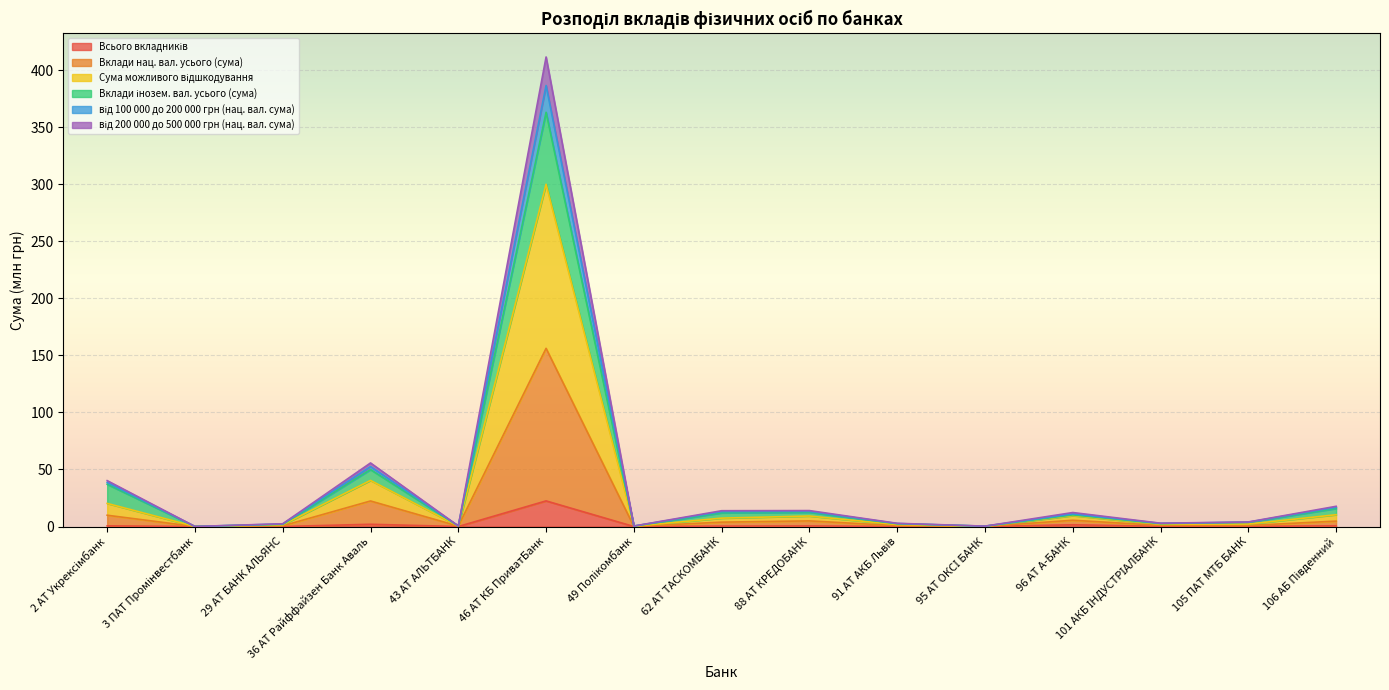

What position from the left is 43 АТ АЛЬТБАНК?

5